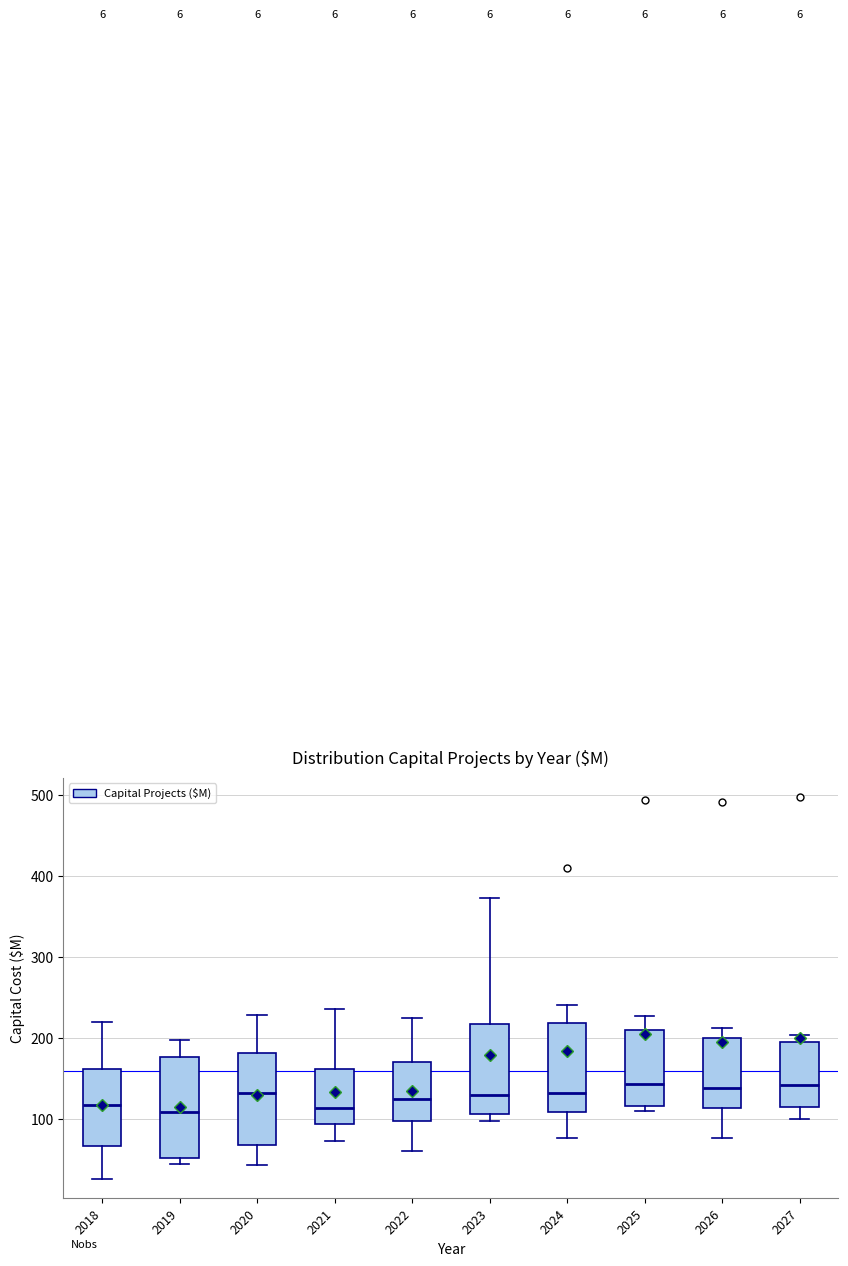

Where does the upper whisker of the box at x = 2023 end on the y-axis? The values are not printed on the chart, so give them approximately, as read against the axis.

370